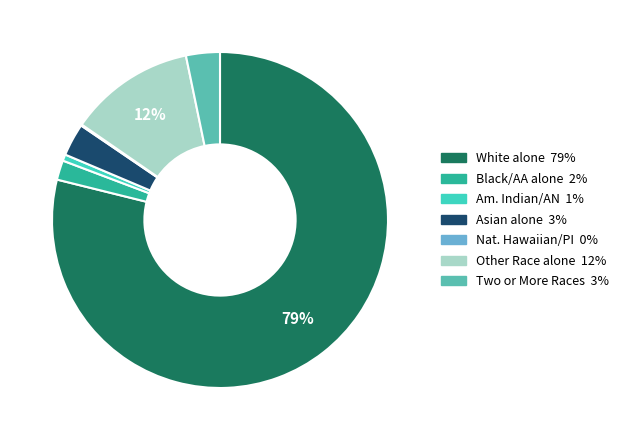

Is there a majority slice in this chart?

Yes